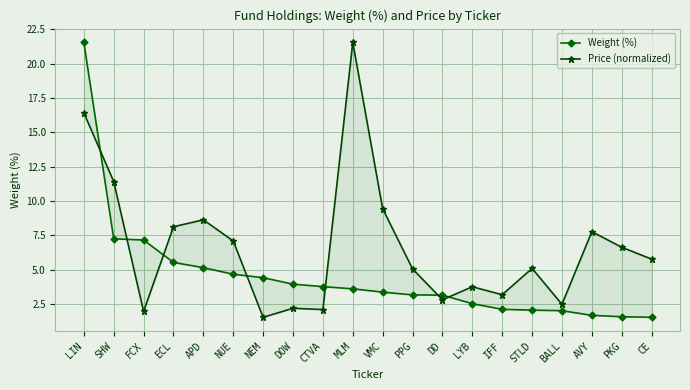

What is the total value across all series at AVY?

9.4